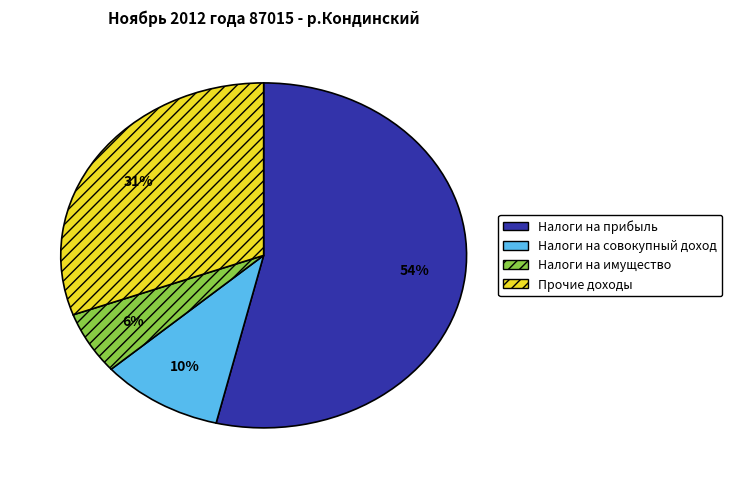

What is the majority slice?

Налоги на прибыль